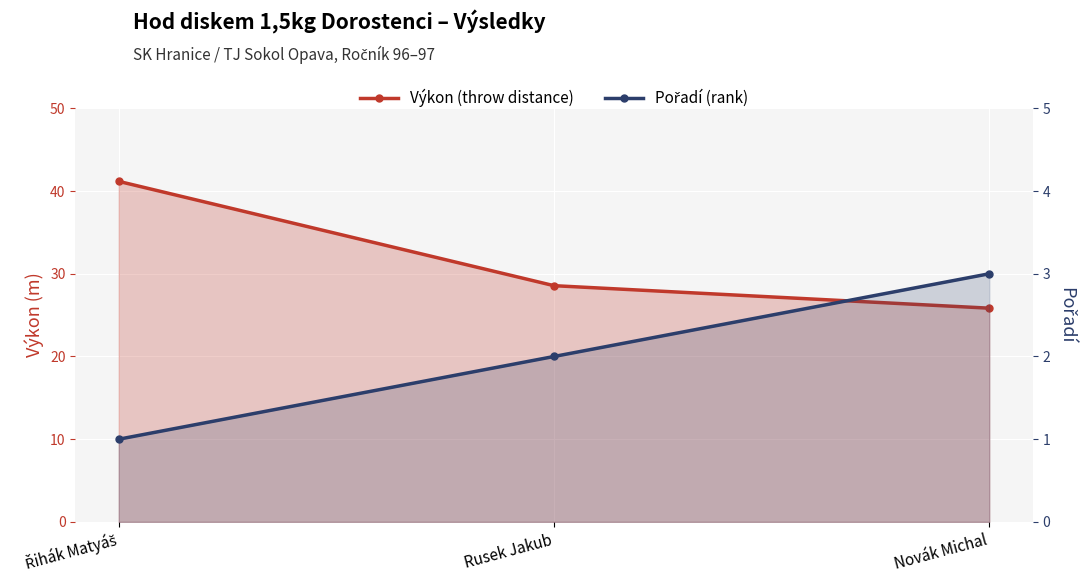

Where does the Výkon (throw distance) series first go above 28?

Řihák Matyáš